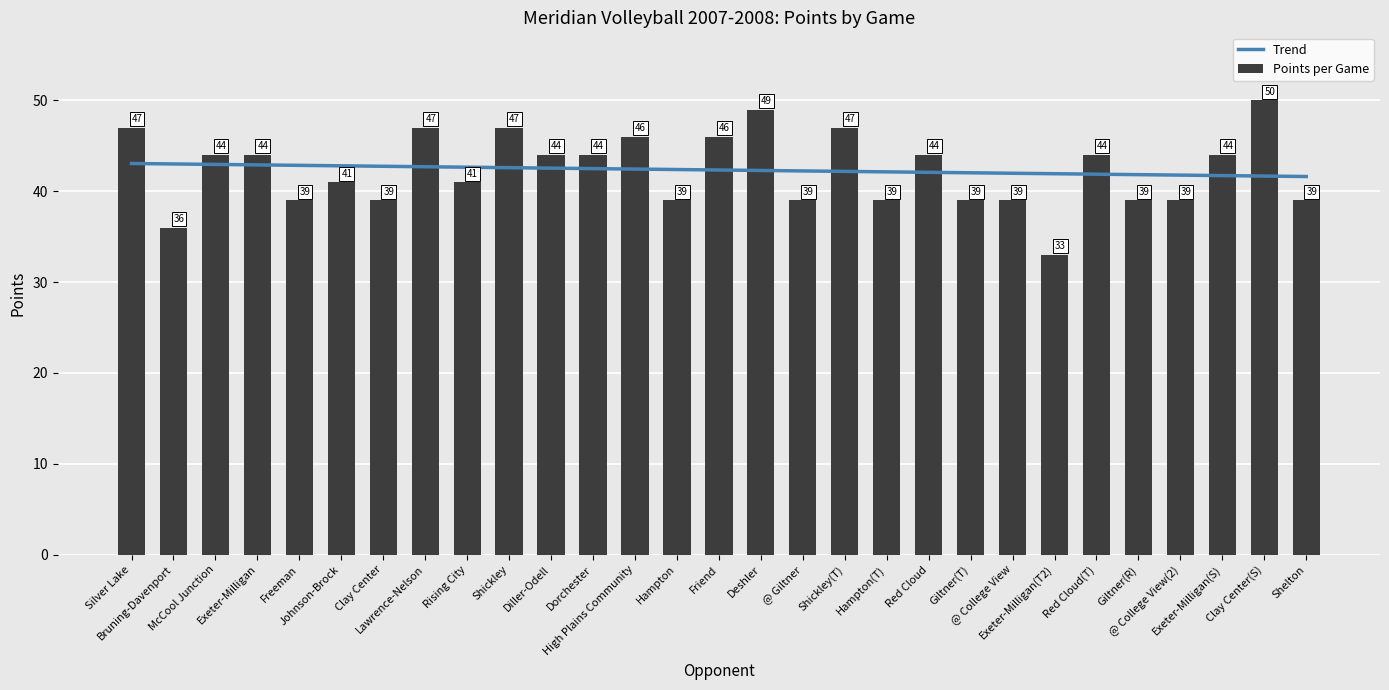

What is the label of the 18th bar from the left?

Shickley(T)